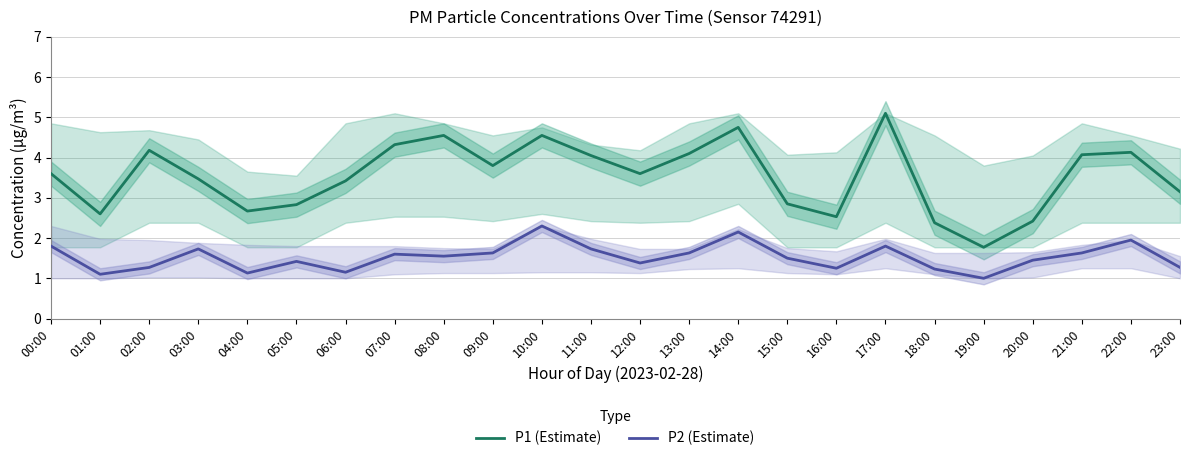

What is the minimum value for P2 (Estimate)?

1.0